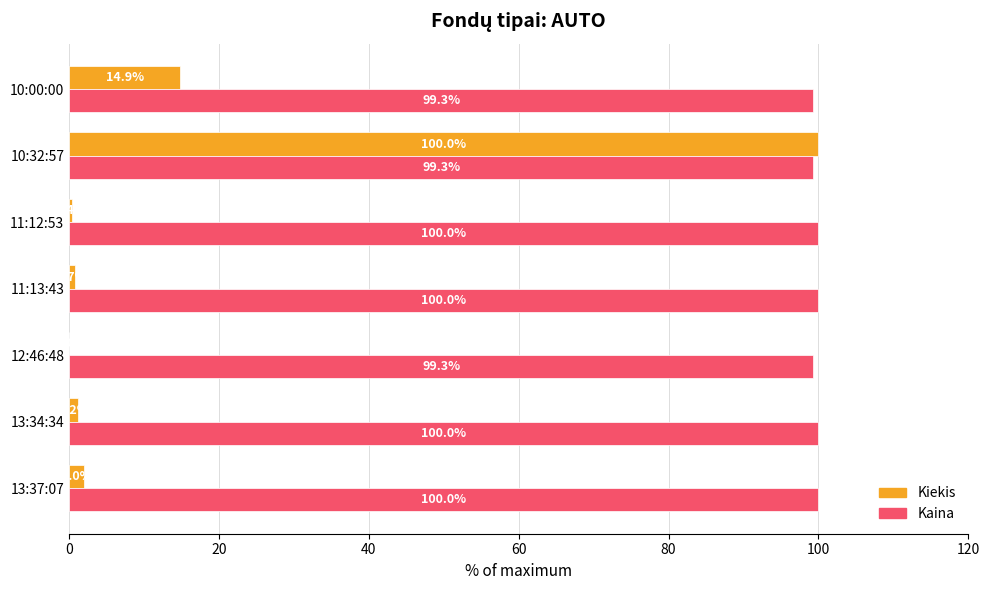

What is the sum of all Kiekis values?

119.1